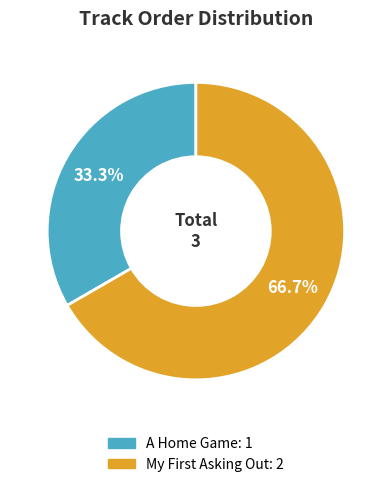

To the nearest percent, what is the difference between the largest and smallest slice percentages?

33%